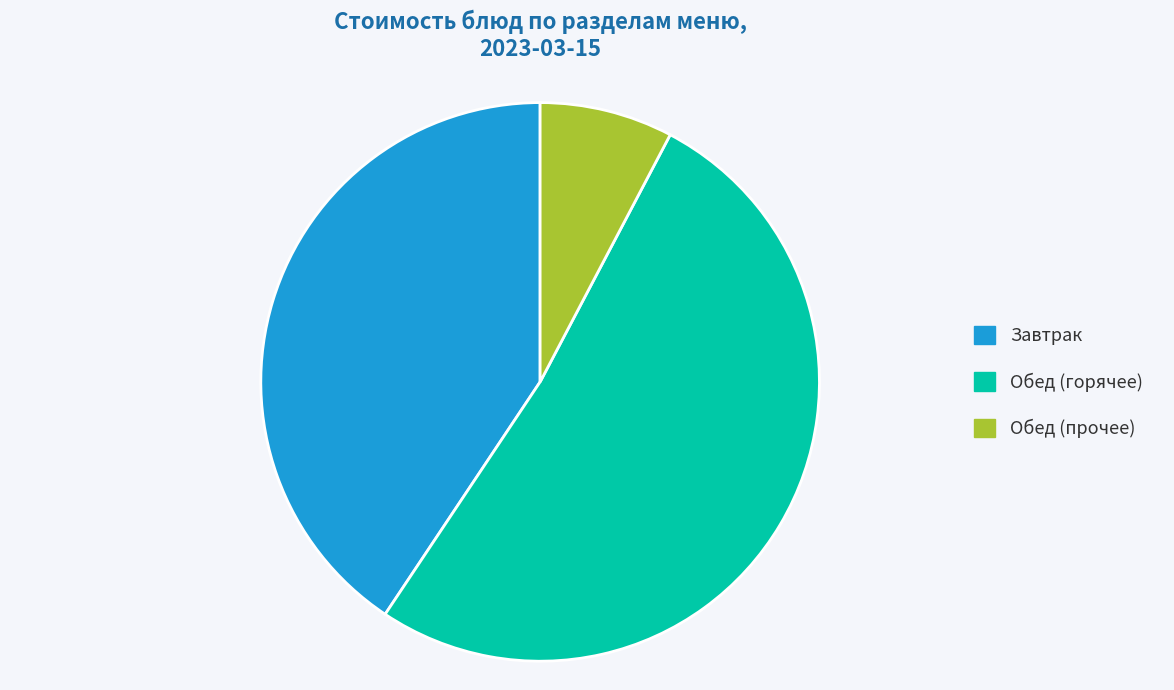

Which slice is the smallest?

Обед (прочее)